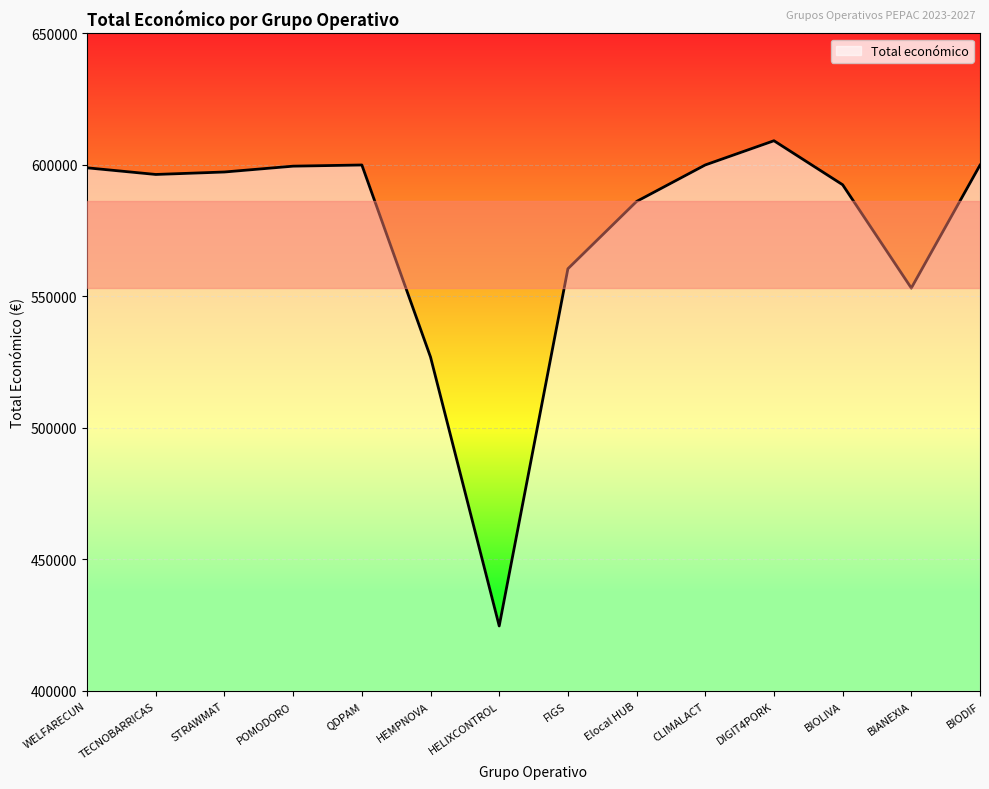

True or false: the data shows 609206 at DIGIT4PORK.

True